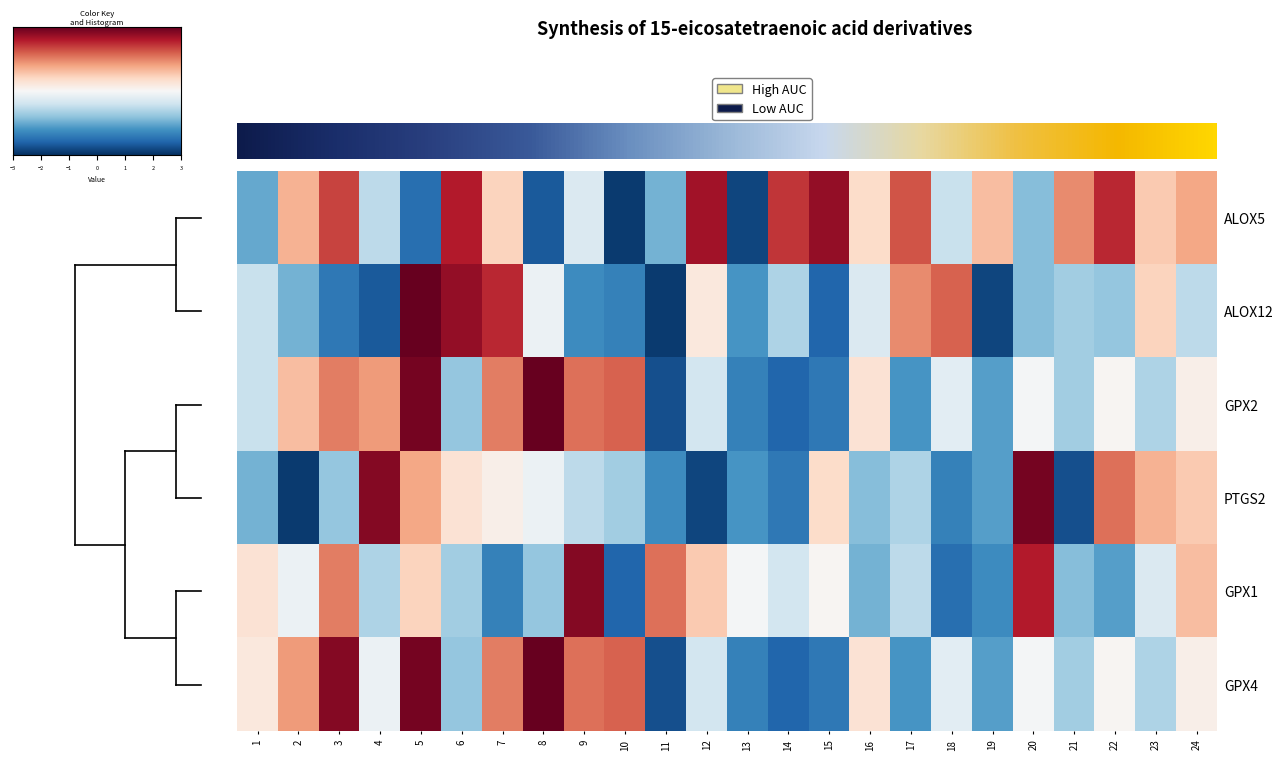

At which category is the sum across all series the highest?

5